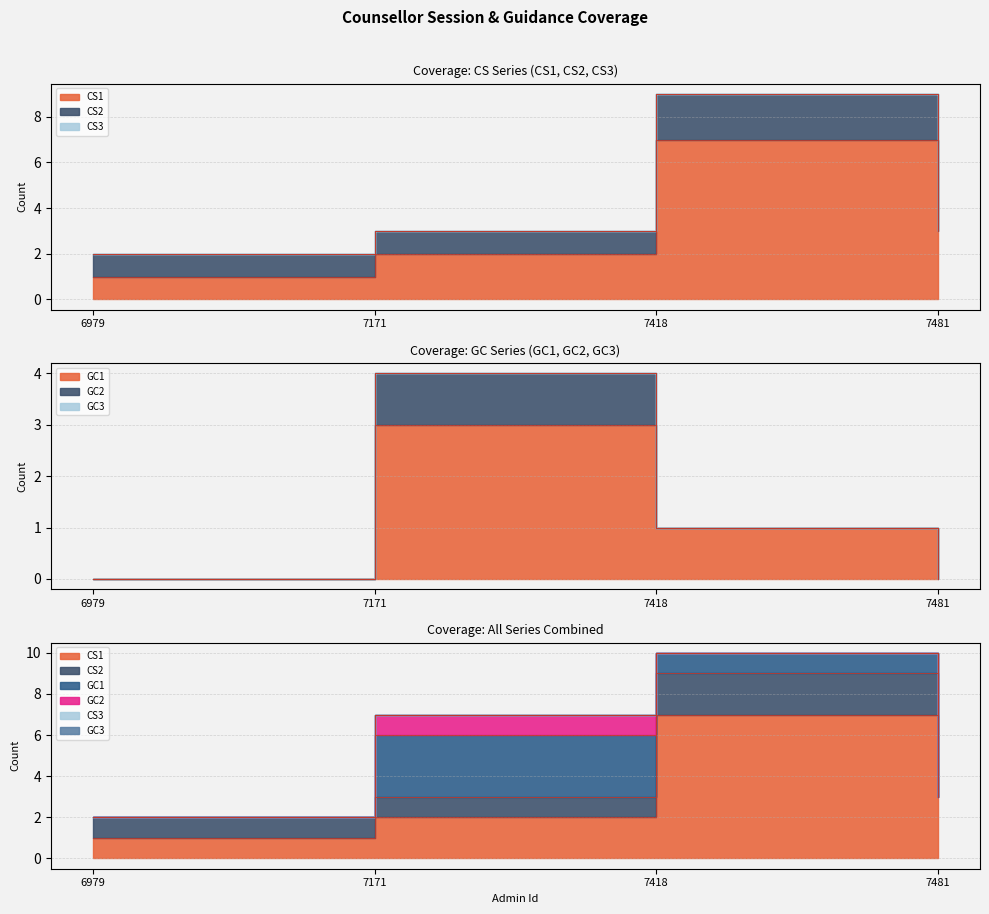

Count the GC2 values in the range 0 to 1.

4